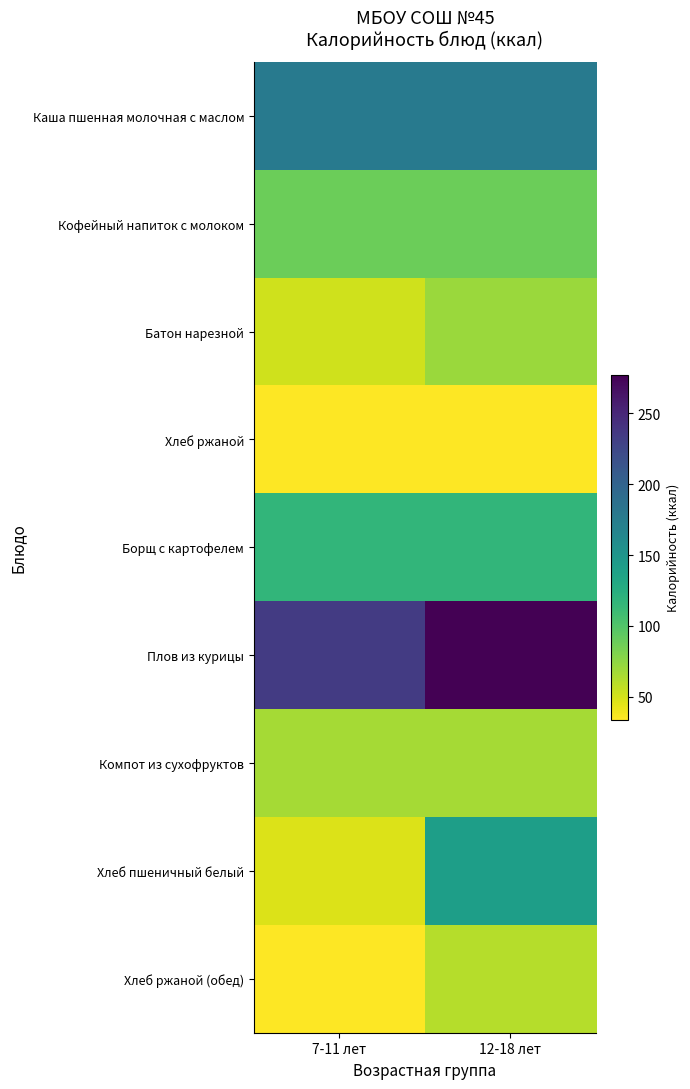

Which series has the largest total across all categories?

Плов из курицы